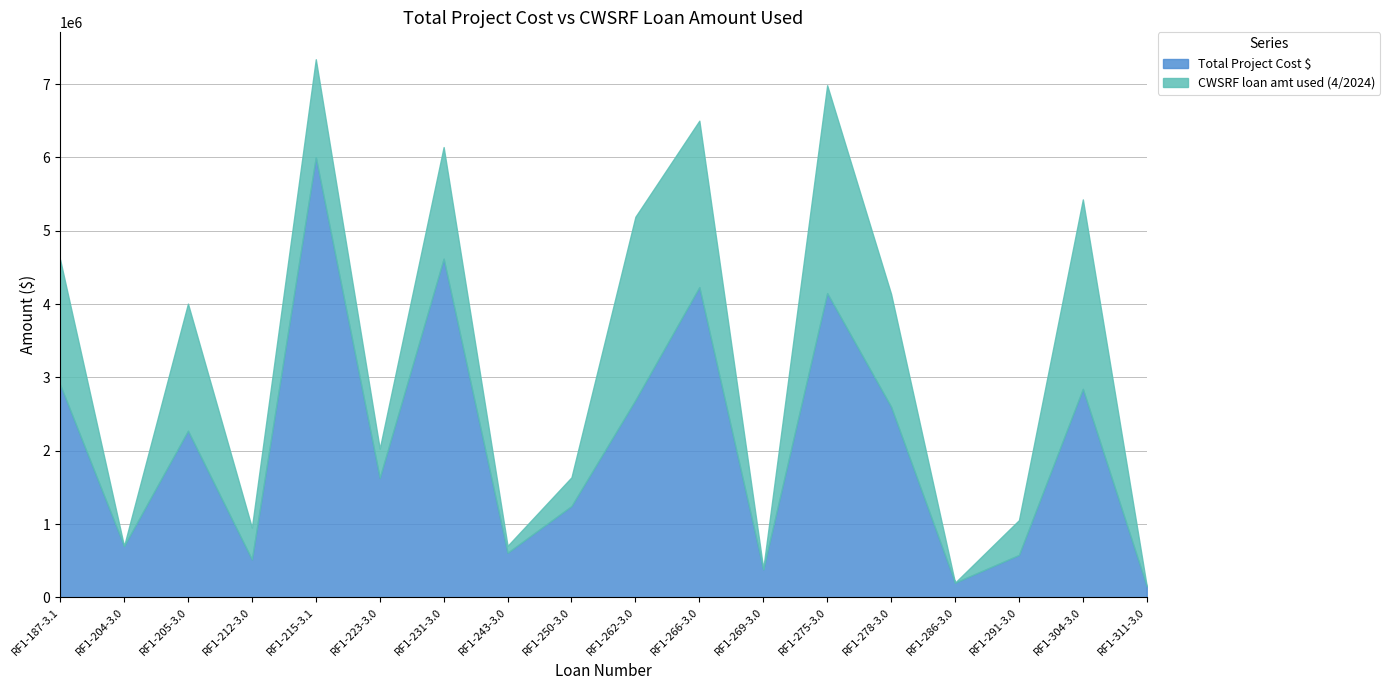

What is the total value across all series at RF1-311-3.0?

149666.0